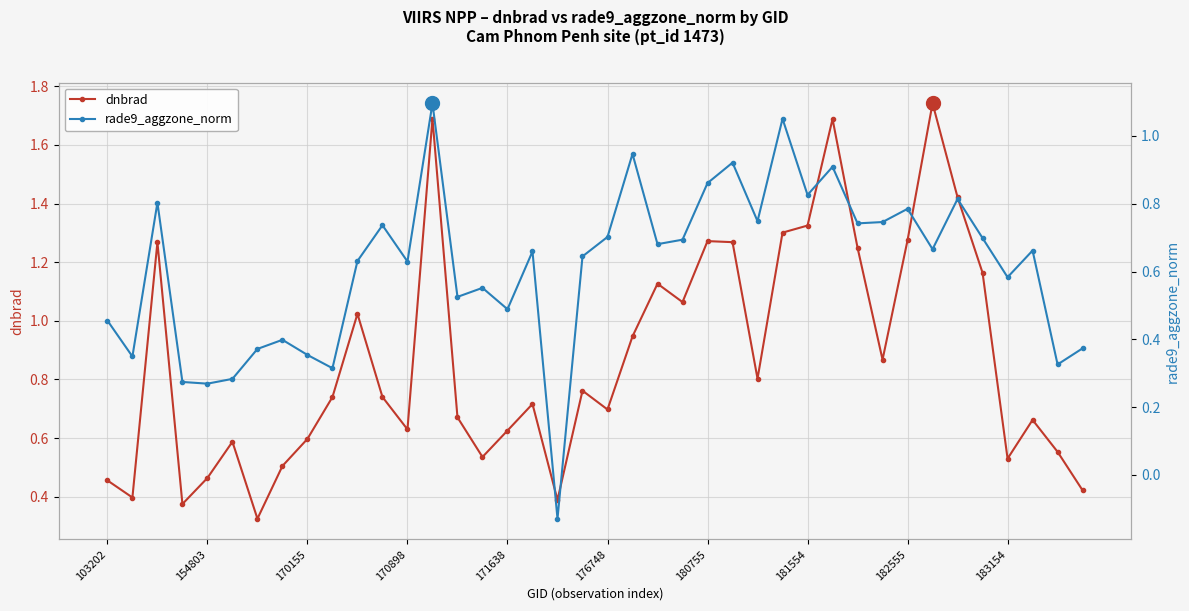

True or false: dnbrad has more than 2 points higher than both neighbors.

True